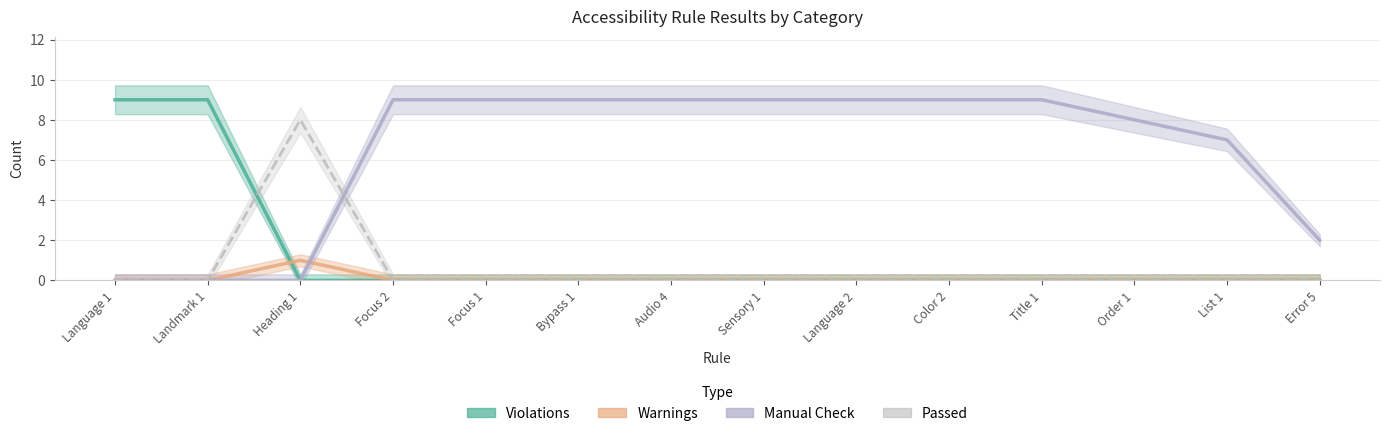

What is the spread (max minus min) of values at Heading 1?

8